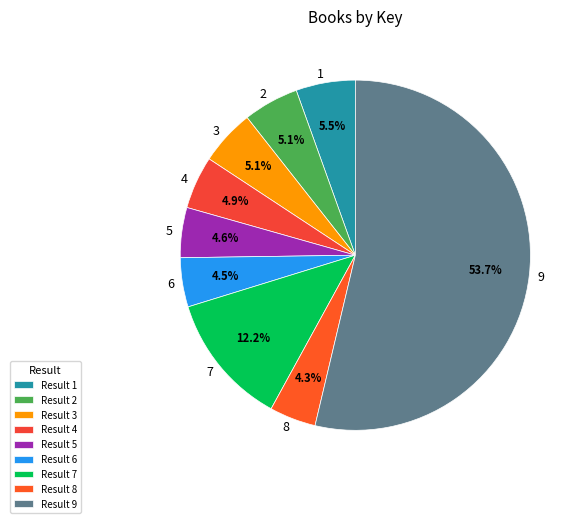

How many slices are in this pie chart?

9